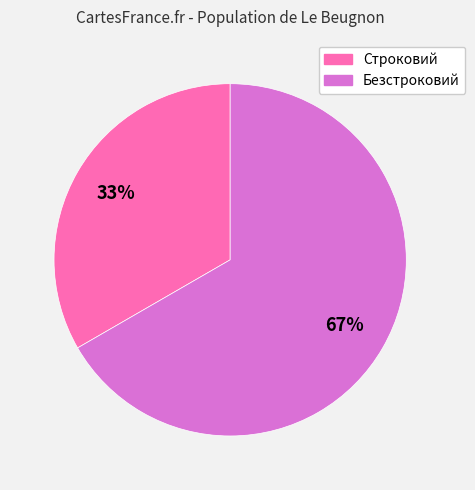

To the nearest percent, what is the average slice percentage?

50%